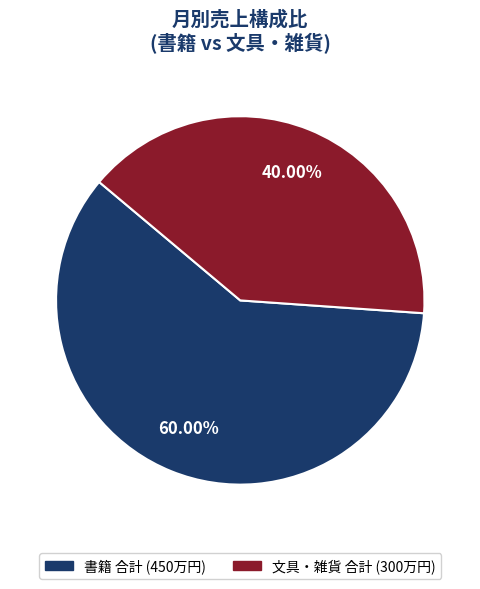

Is there any slice that represents more than half of the pie?

Yes